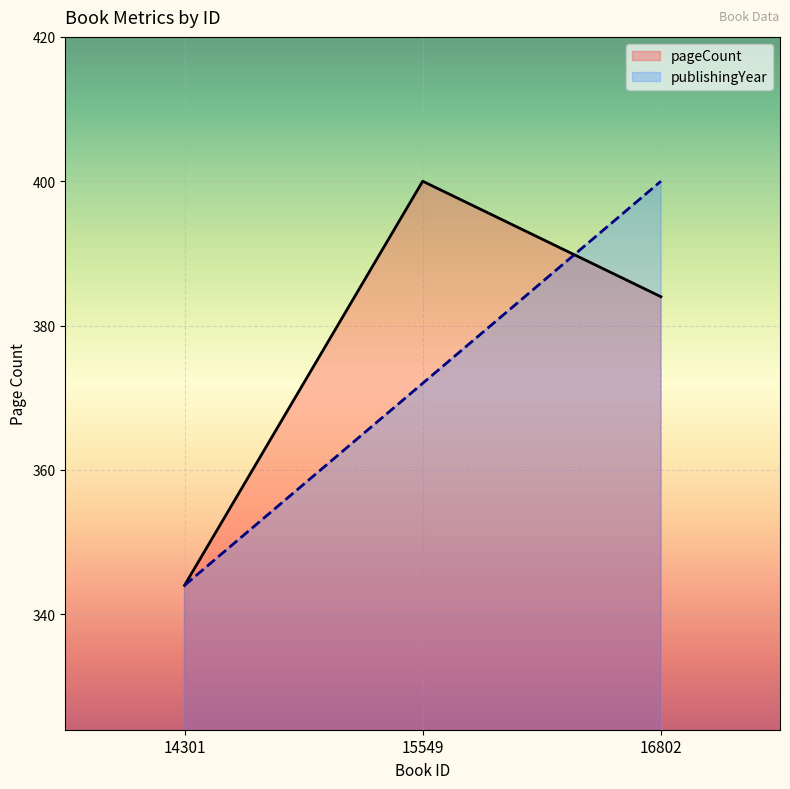

At which label does pageCount reach its minimum?

14301